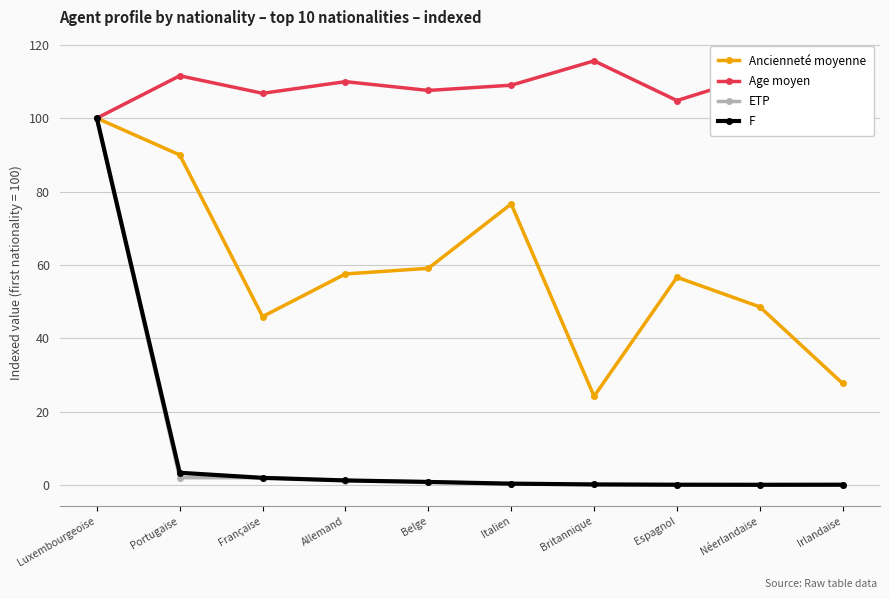

Is this an area chart (filled region under the line)?

No